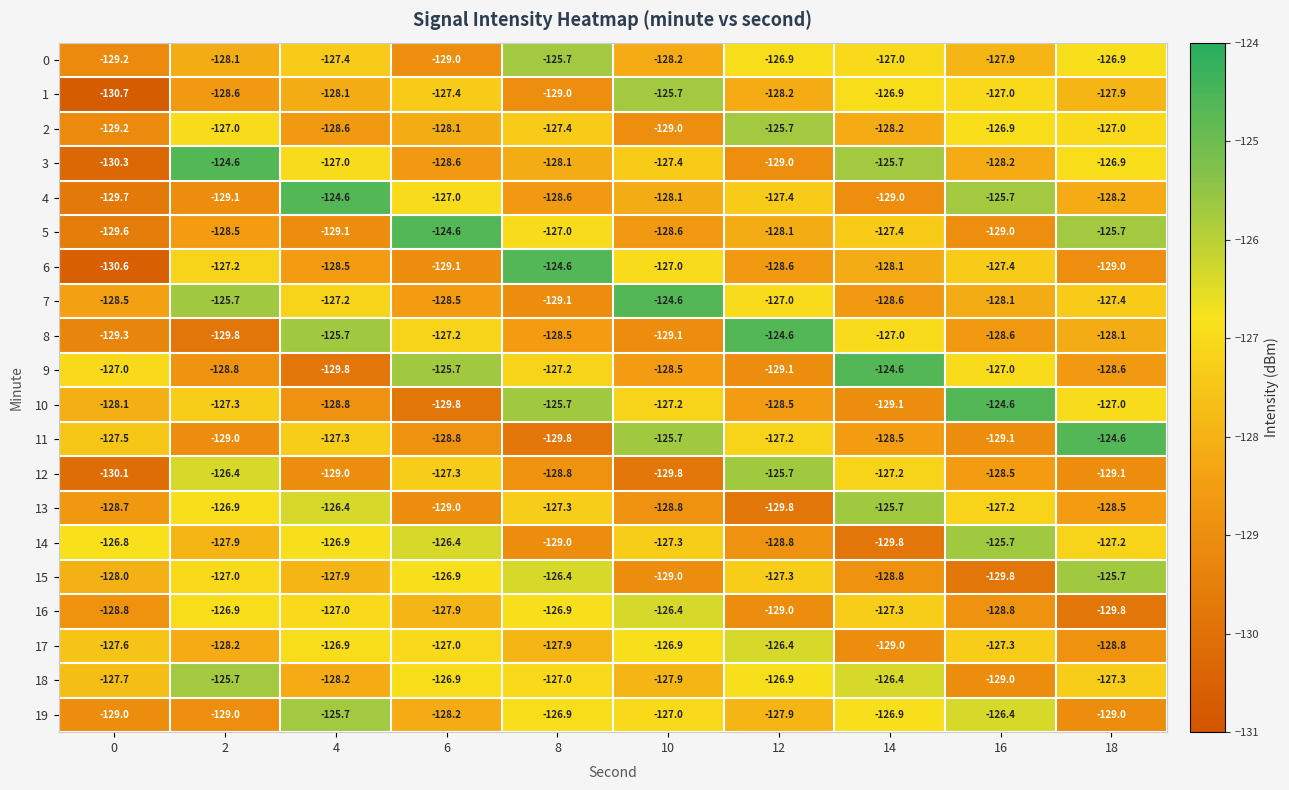

Which series has the largest range (max minus min)?

6